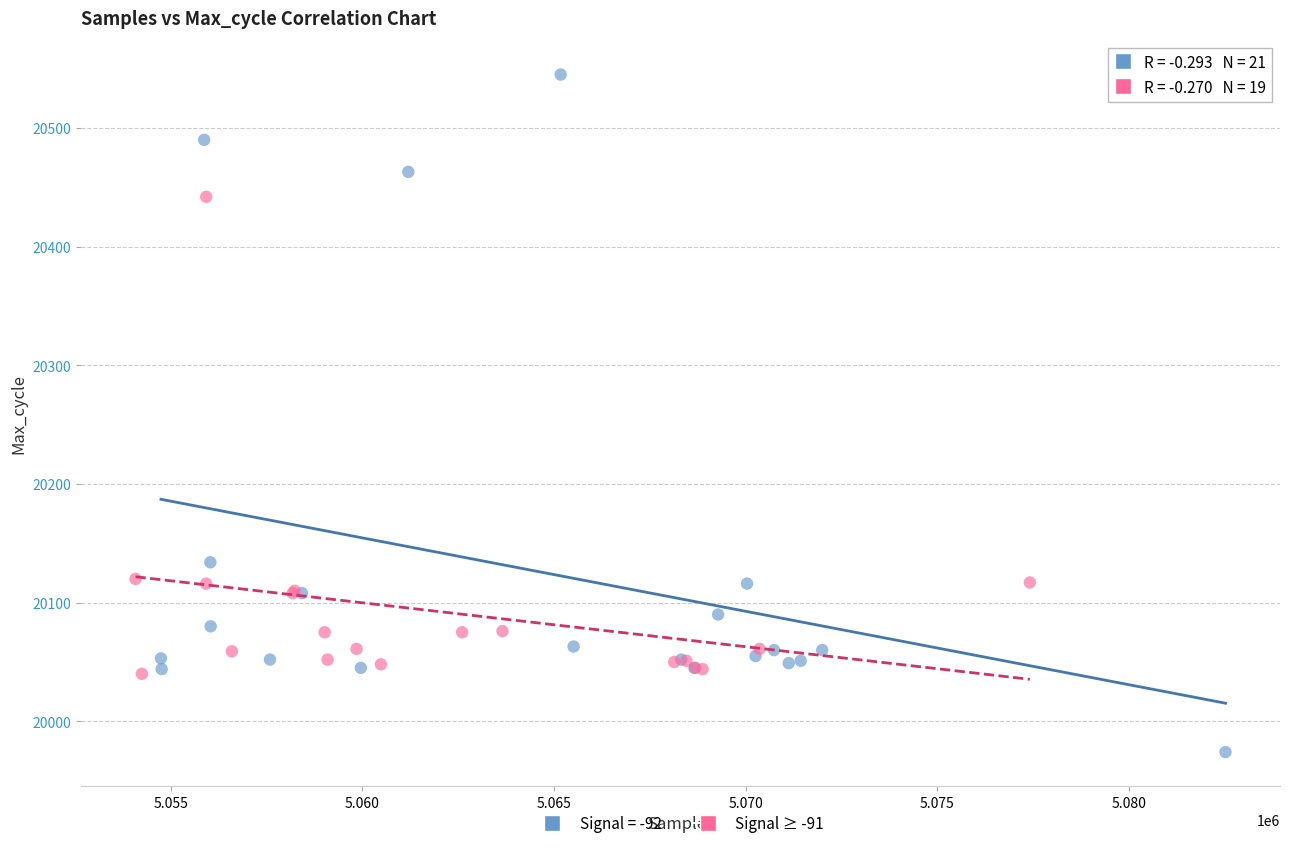

Which series reaches the maximum Y coordinate?

Signal = -92